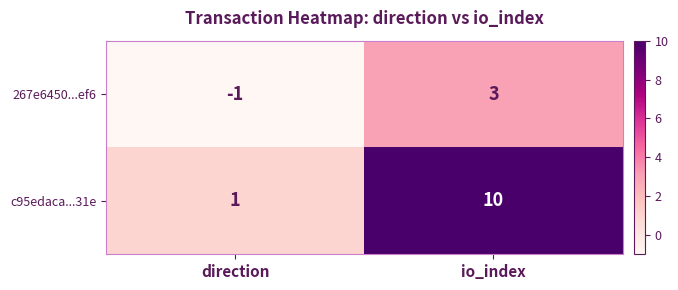

What is the smallest value displayed?

-1